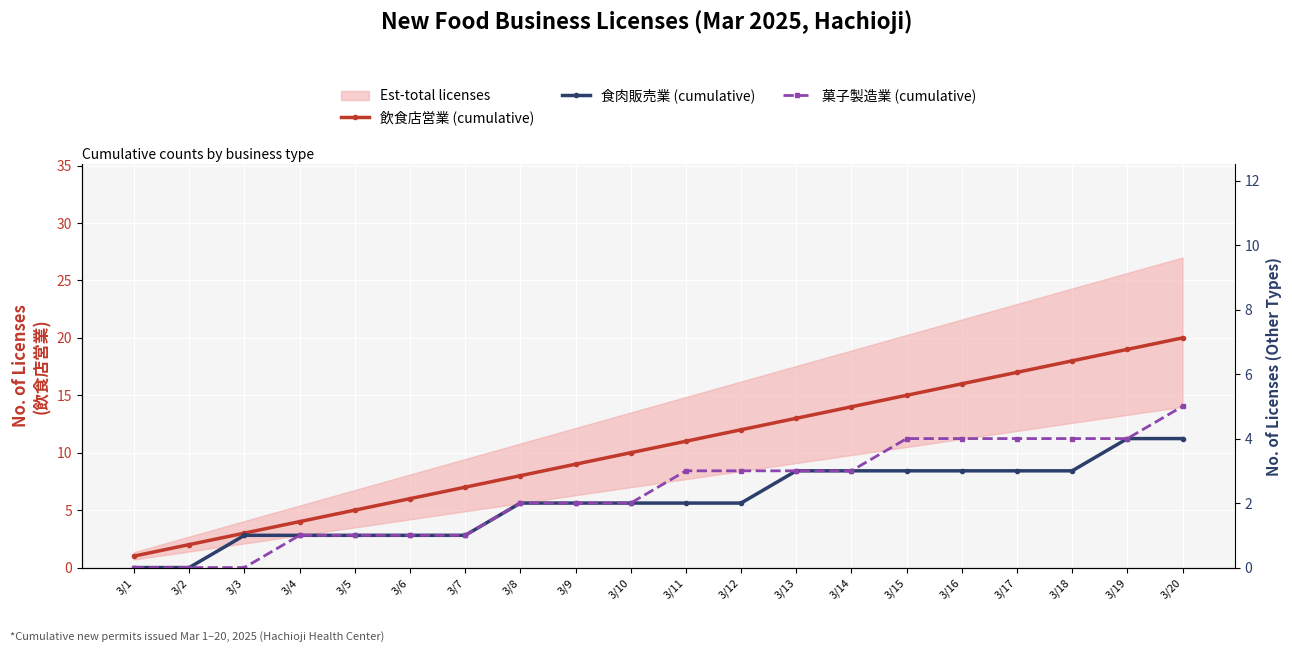

What is the difference between the second highest and minimum values in the 飲食店営業 (cumulative) series?

18